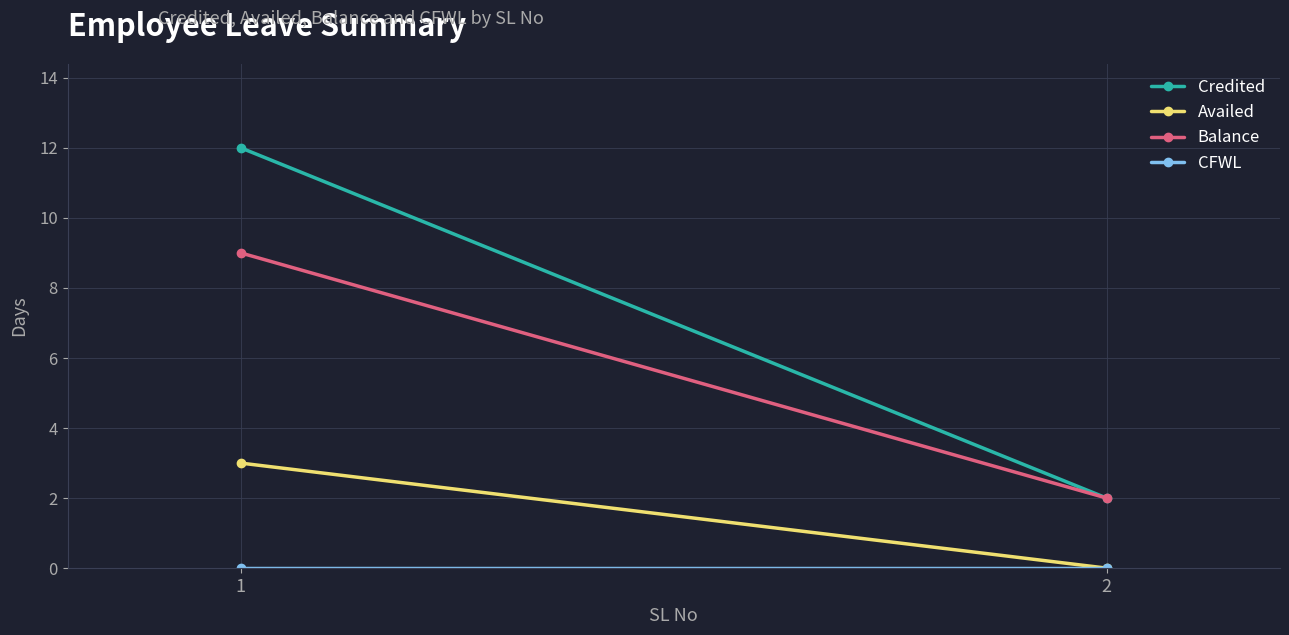

List the series in order of their overall mean, lowest first.

CFWL, Availed, Balance, Credited